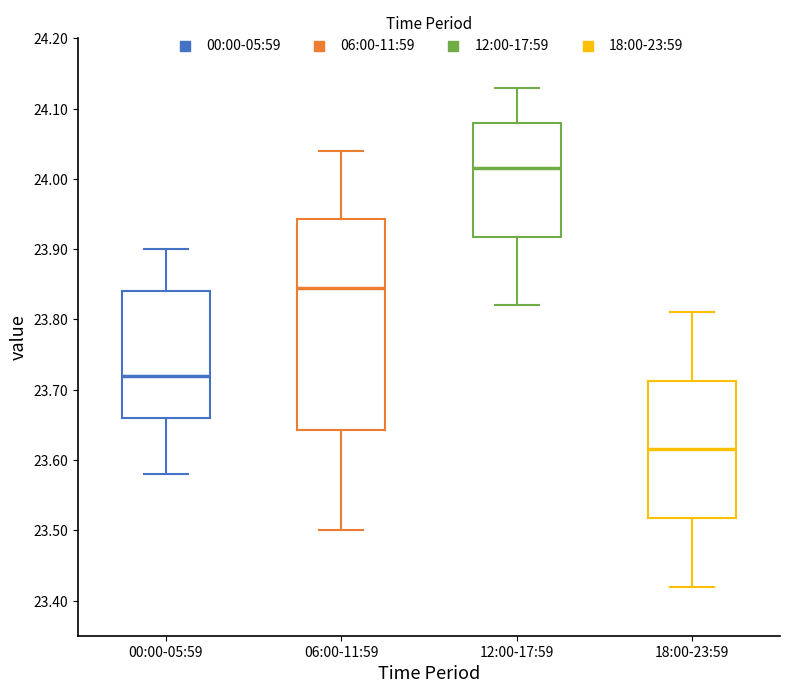

Which box has the lowest median line?

18:00-23:59